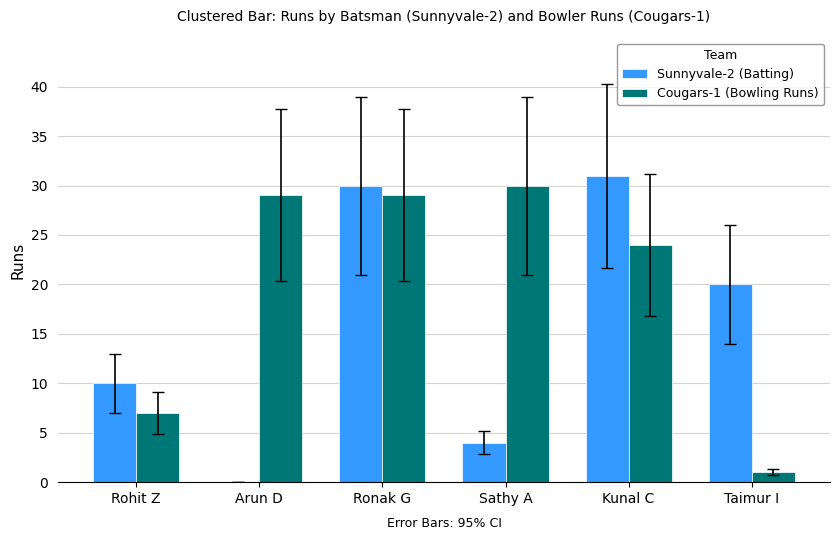

The value of Sunnyvale-2 (Batting) at Sathy A is 6. True or false?

False